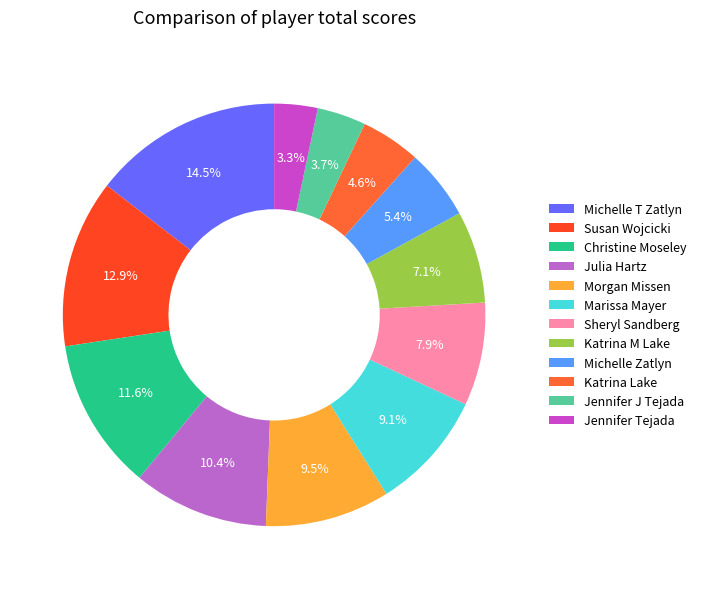

Which slice is the largest?

Michelle T Zatlyn